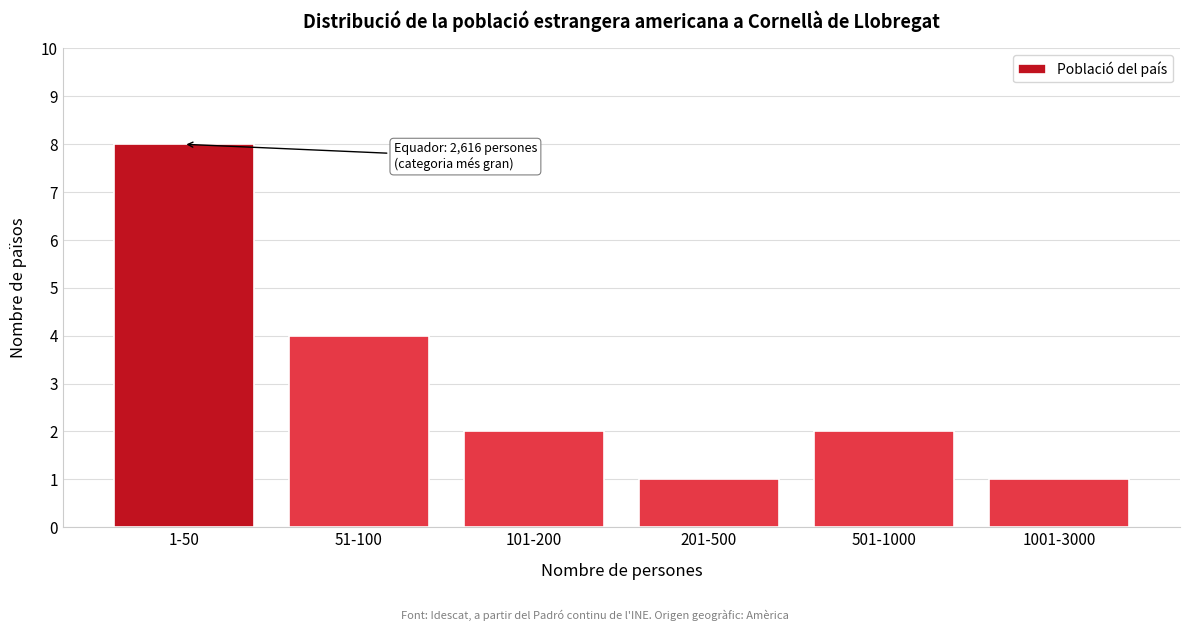

Reading left to right, transcribe all the data shown in this chart.

1-50=8	51-100=4	101-200=2	201-500=1	501-1000=2	1001-3000=1